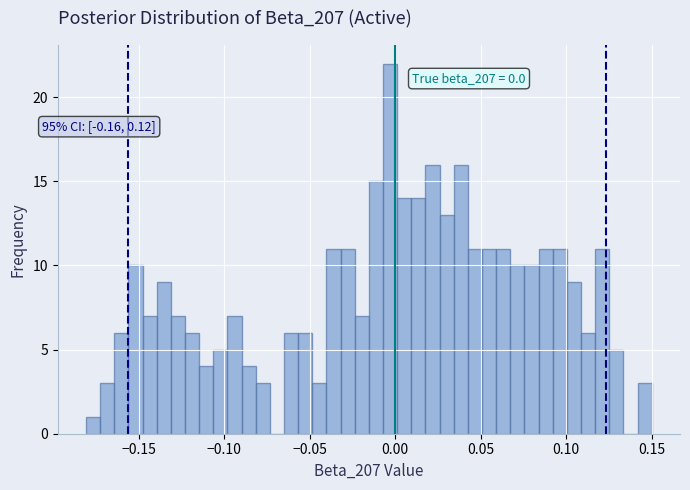

Around what value on the x-axis is the tallest bar? Give the approximate position of its centre, as read against the axis.

-0.005